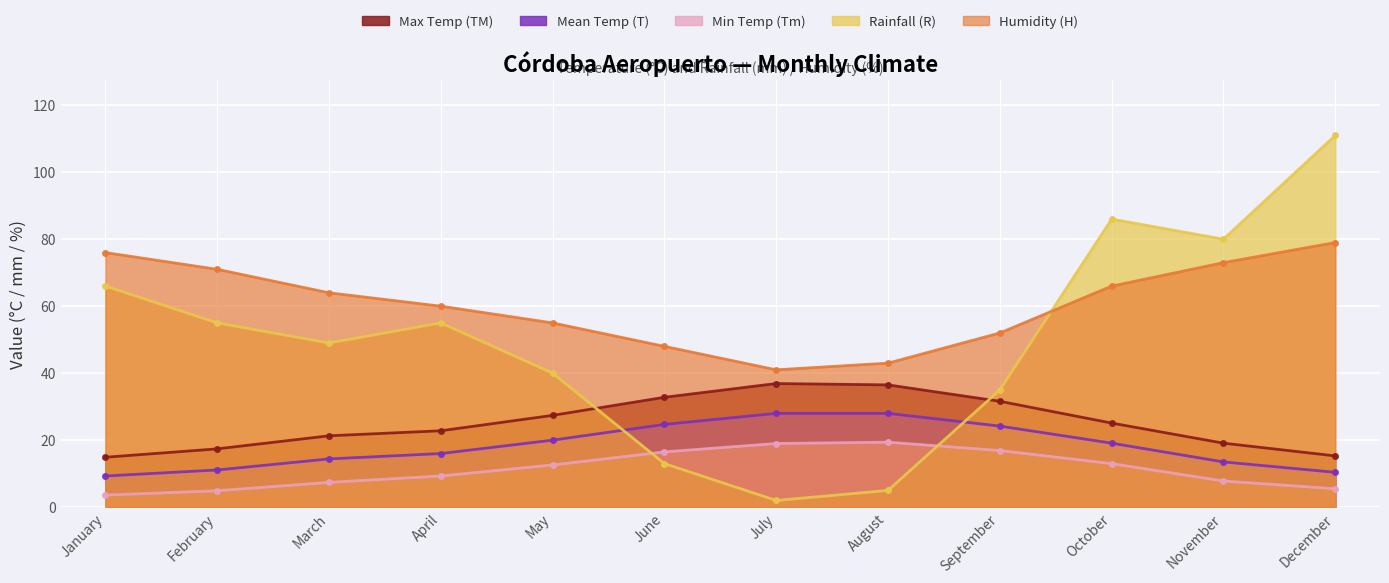

Reading left to right, transcribe all the data shown in this chart.

Max Temp (TM): January=14.9	February=17.4	March=21.3	April=22.8	May=27.4	June=32.8	July=36.9	August=36.5	September=31.6	October=25.1	November=19.1	December=15.3
Mean Temp (T): January=9.3	February=11.1	March=14.4	April=16.0	May=20.0	June=24.7	July=28.0	August=28.0	September=24.2	October=19.1	November=13.5	December=10.4
Min Temp (Tm): January=3.6	February=4.9	March=7.4	April=9.3	May=12.6	June=16.5	July=19.0	August=19.4	September=16.9	October=13.0	November=7.8	December=5.5
Rainfall (R): January=66.0	February=55.0	March=49.0	April=55.0	May=40.0	June=13.0	July=2.0	August=5.0	September=35.0	October=86.0	November=80.0	December=111.0
Humidity (H): January=76.0	February=71.0	March=64.0	April=60.0	May=55.0	June=48.0	July=41.0	August=43.0	September=52.0	October=66.0	November=73.0	December=79.0